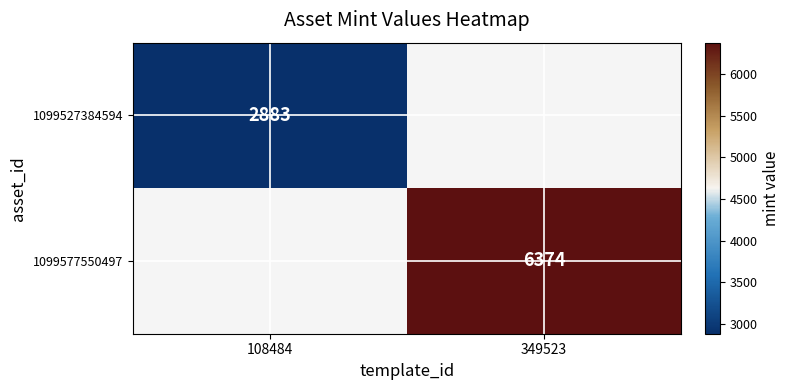

How many series are shown in this chart?

2